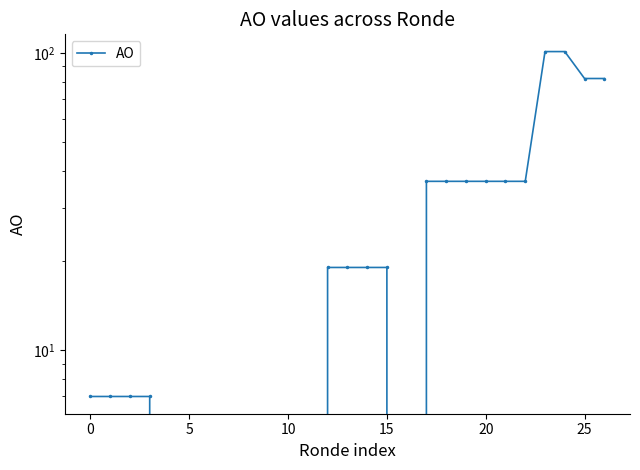

Reading right to left, list all the values displayed in this chart.

82	82	101	101	37	37	37	37	37	37	0	19	19	19	19	0	0	0	0	0	0	0	0	7	7	7	7